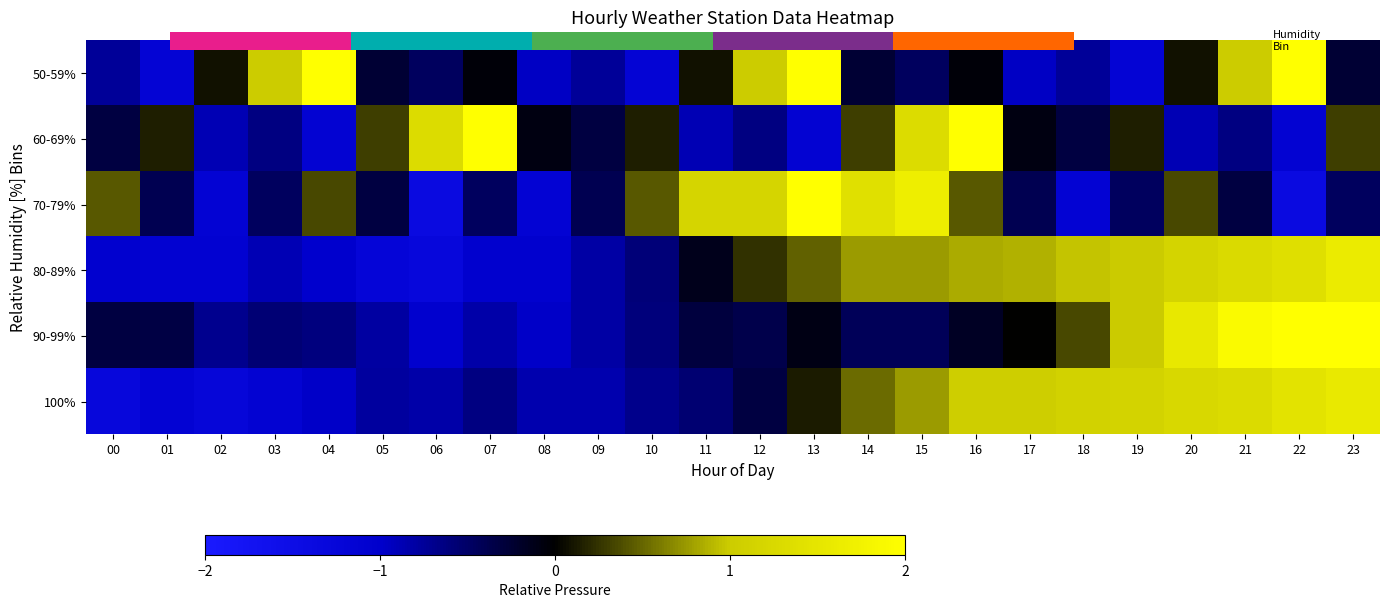

The value of 70-79% at 14 is 1.4. True or false?

True